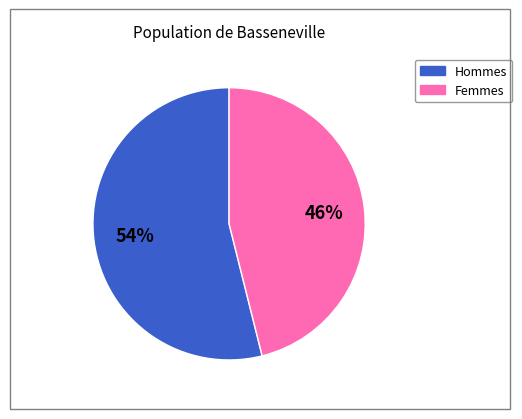

To the nearest percent, what is the average slice percentage?

50%